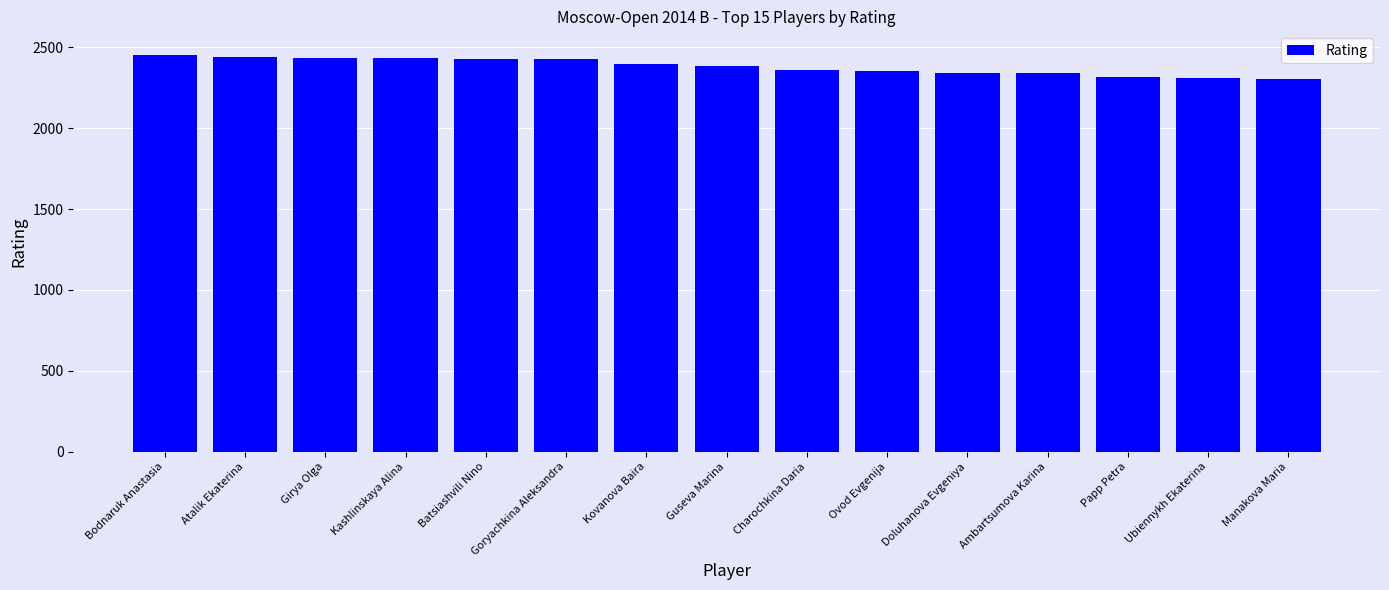

What is the change in value from Kovanova Baira to Manakova Maria?

-93